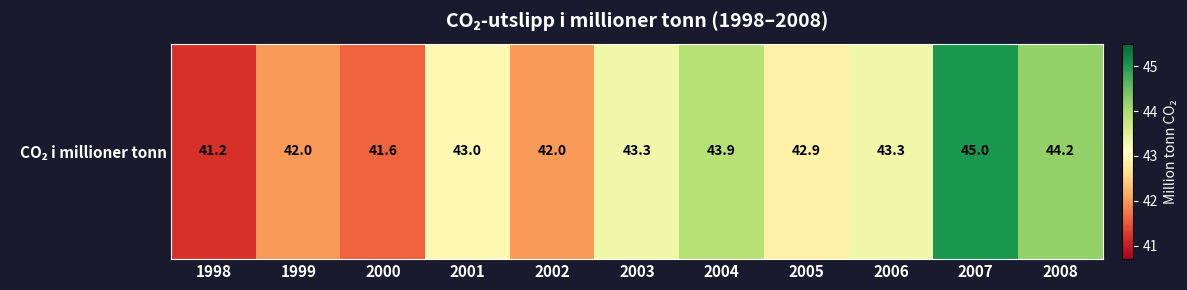

Between 2003 and 2001, which is larger?

2003